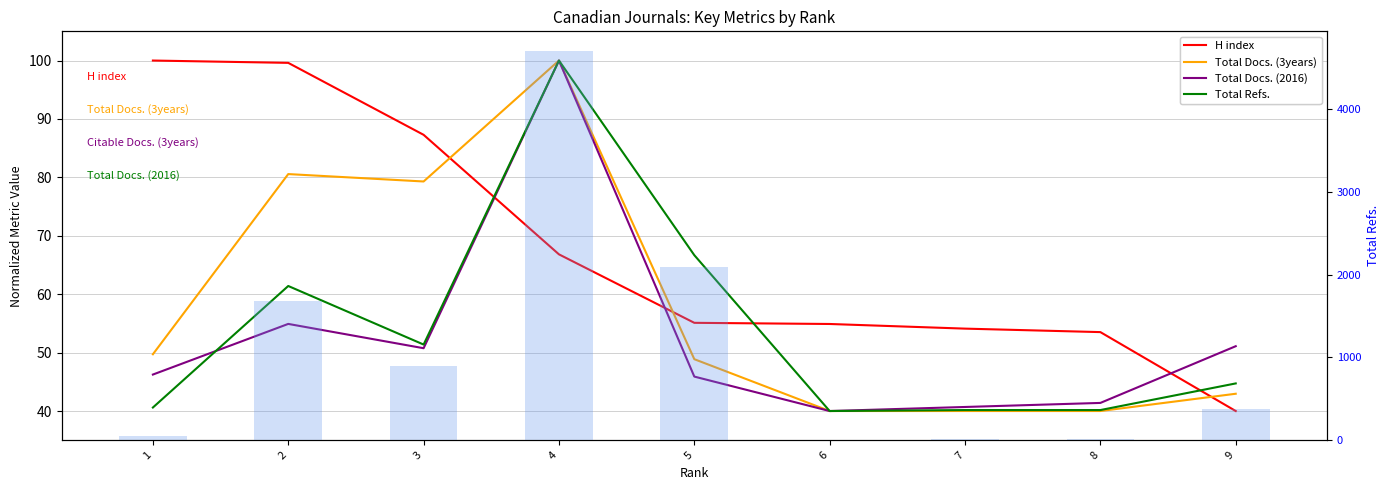

What is the maximum value for H index?

100.0